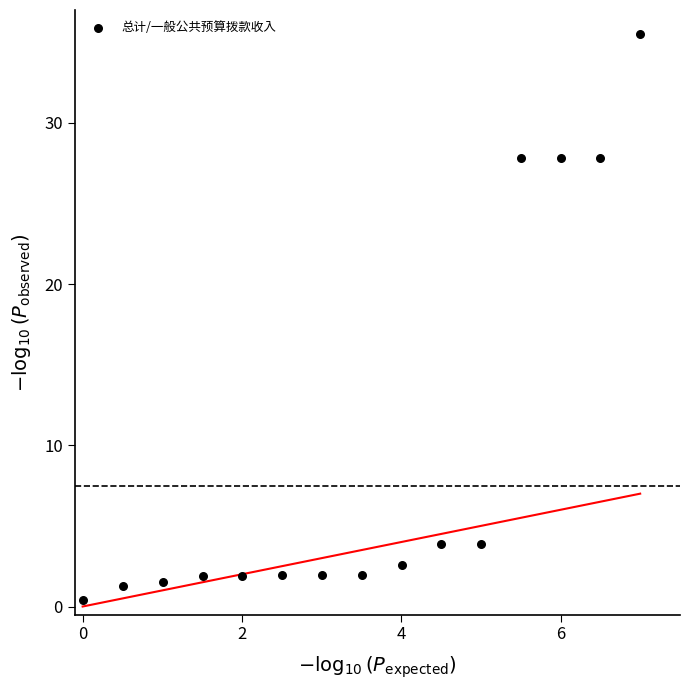

What is the range of Y values (max minus min)?

35.1